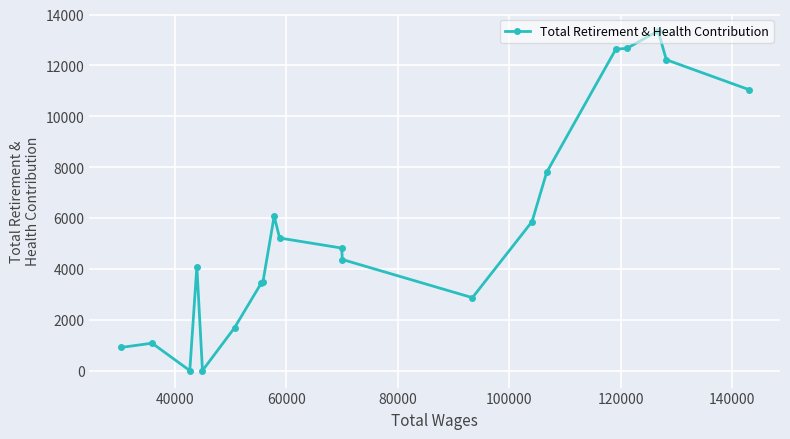

What is the difference between the maximum and minimum values?

13355